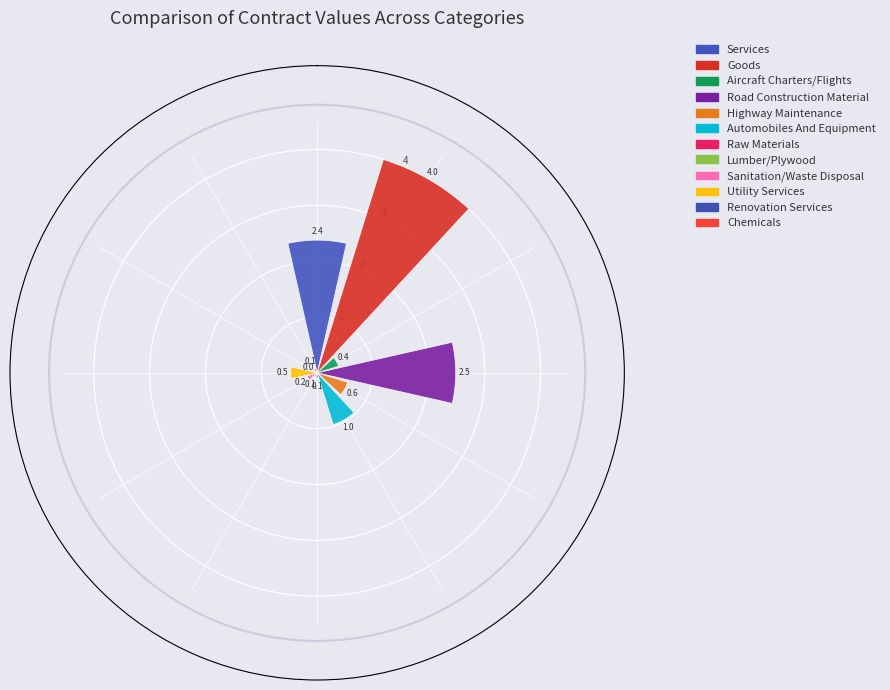

What is the greatest value displayed?

4.0